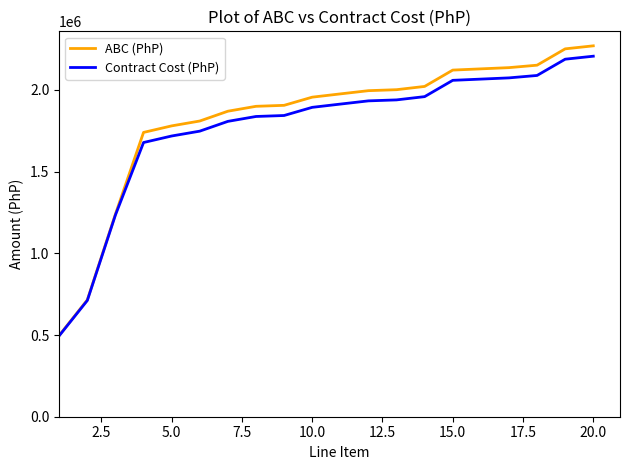

What is the lowest value of the Contract Cost (PhP) series?

495750.0